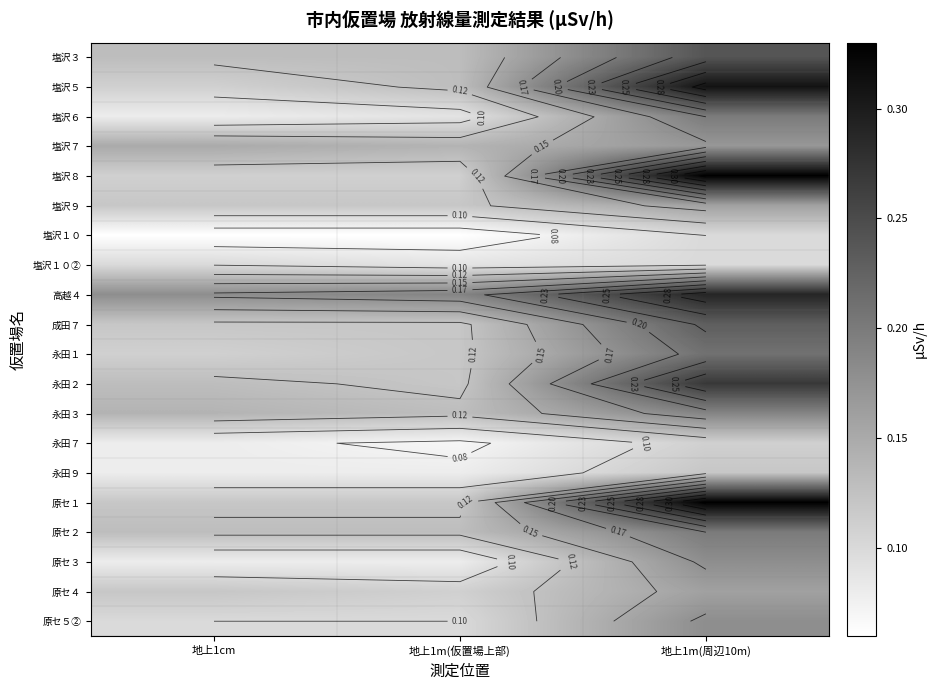

Which has a higher value, 地上1cm or 地上1m(周辺10m)?

地上1m(周辺10m)